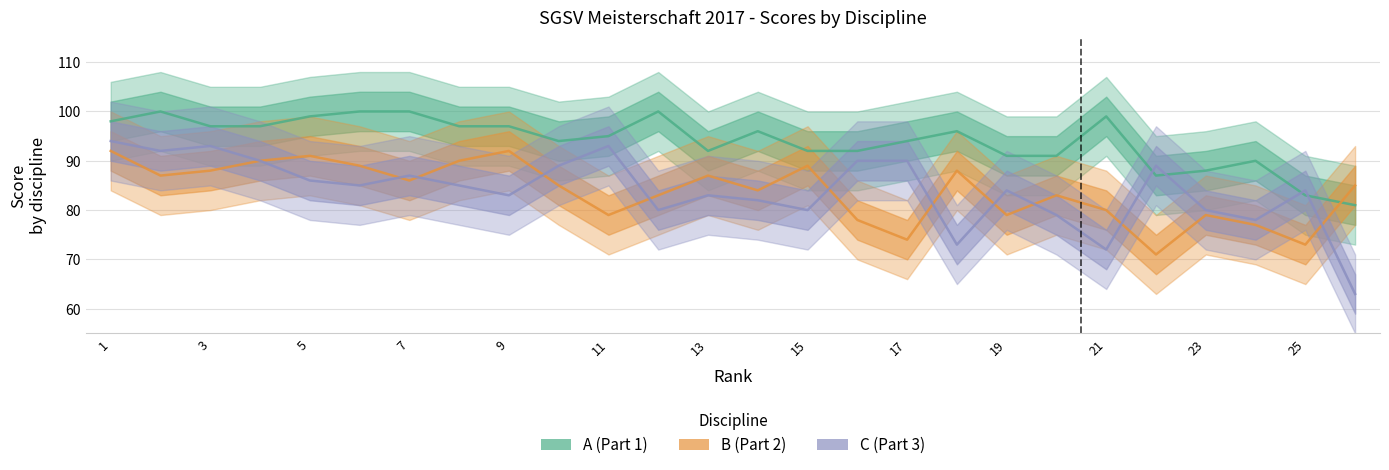

Reading right to left, transcribe all the data shown in this chart.

A (Part 1): 81	83	90	88	87	99	91	91	96	94	92	92	96	92	100	95	94	97	97	100	100	99	97	97	100	98
B (Part 2): 85	73	77	79	71	80	83	79	88	74	78	89	84	87	83	79	85	92	90	86	89	91	90	88	87	92
C (Part 3): 63	84	78	80	89	72	79	84	73	90	90	80	82	83	80	93	89	83	85	87	85	86	90	93	92	94